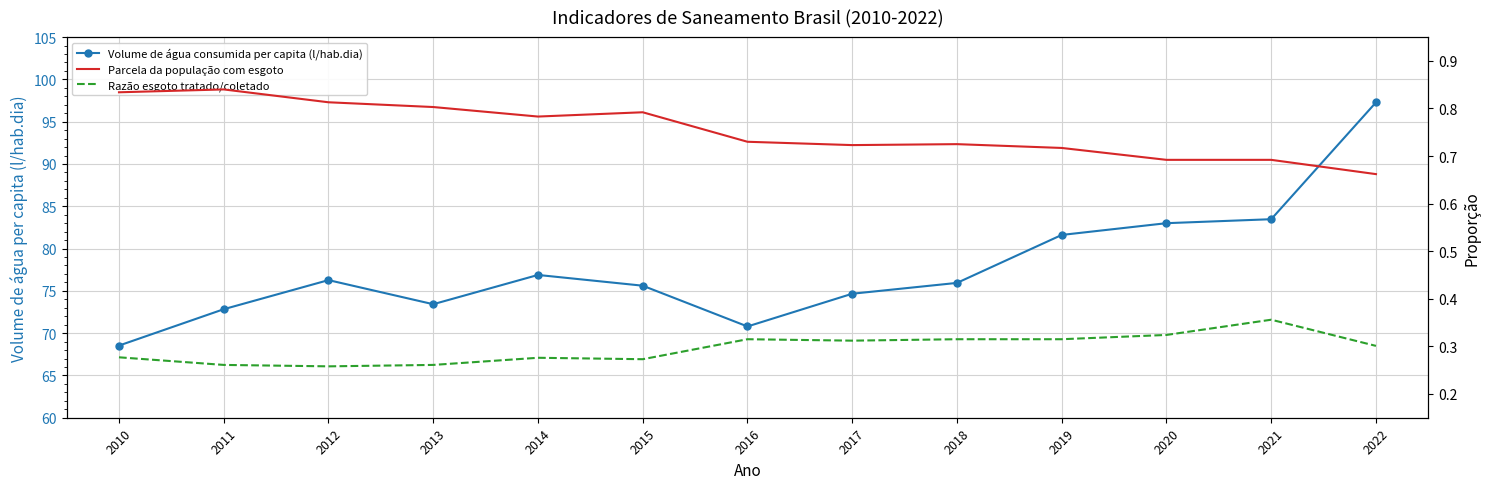

What is the sum of the Parcela da população com esgoto values at 2010 and 2022?

1.5